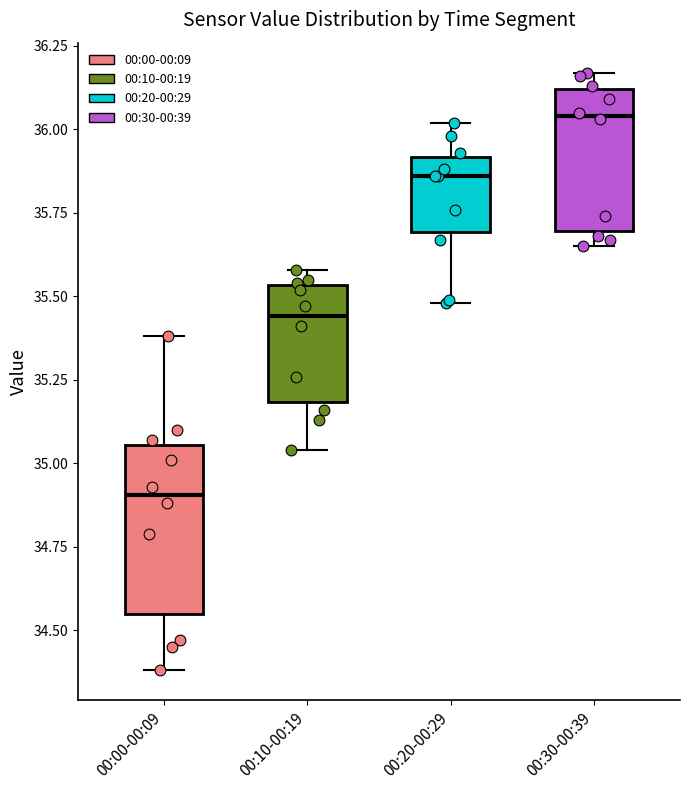

Reading left to right, read every box against the y-axis: the position of its median line, the range the box covers, and the ends of its whiskers. The values are not printed on the chart, so give them approximately, as read against the axis.

00:00-00:09: median 34.90, box 34.55 to 35.05, whiskers 34.40 to 35.40
00:10-00:19: median 35.45, box 35.20 to 35.55, whiskers 35.05 to 35.60
00:20-00:29: median 35.85, box 35.70 to 35.90, whiskers 35.50 to 36.00
00:30-00:39: median 36.05, box 35.70 to 36.10, whiskers 35.65 to 36.15